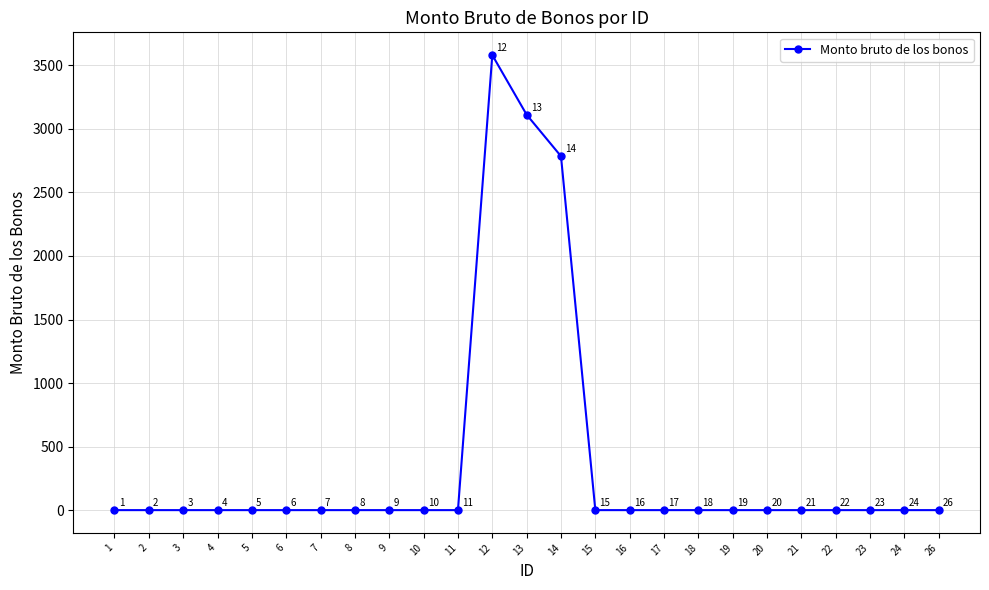

What is the value of the 14th point from the left?

2785.0